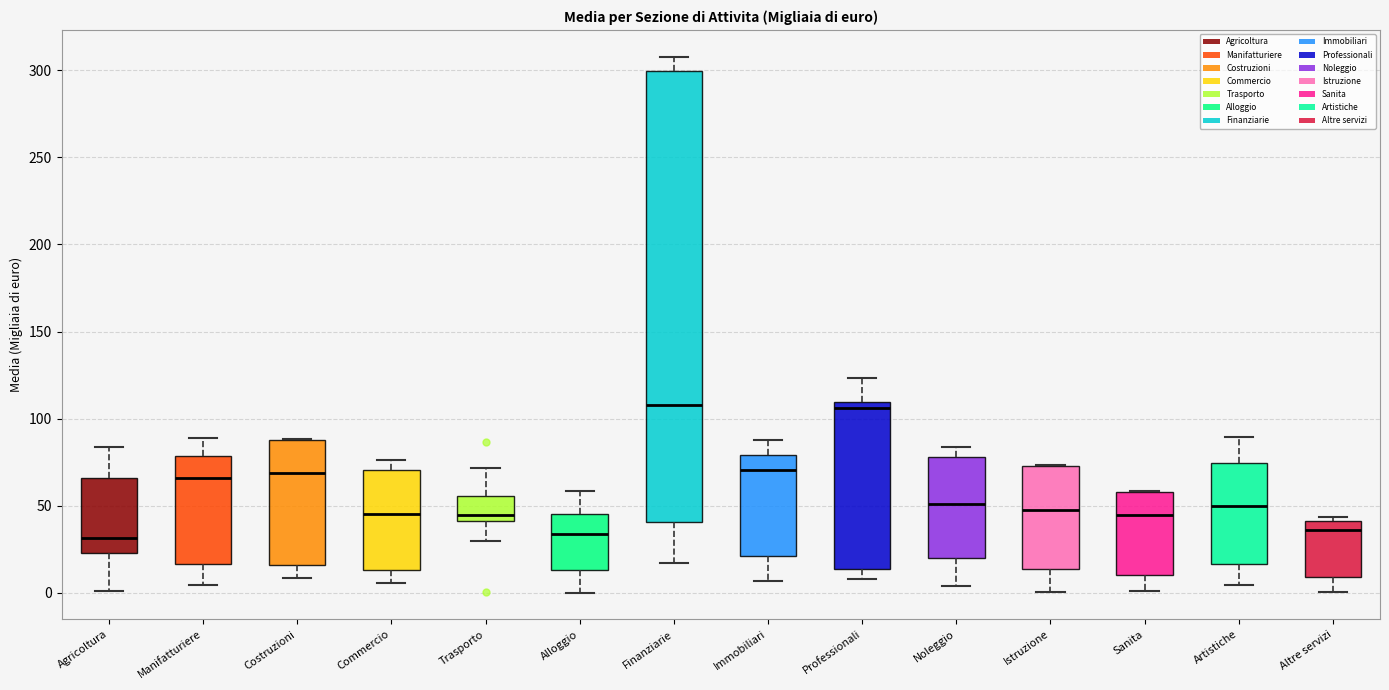

Where does the median line of the box for Commercio sit on the y-axis? The values are not printed on the chart, so give them approximately, as read against the axis.

45